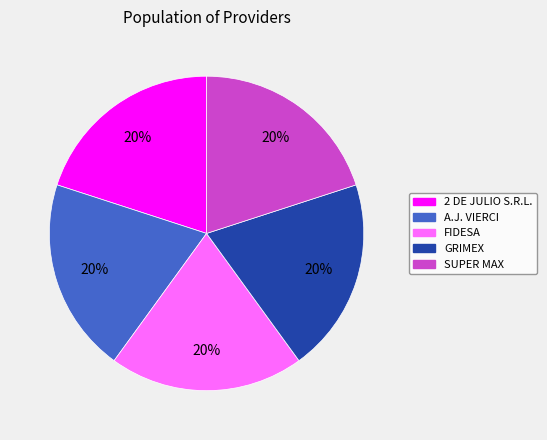

To the nearest percent, what percentage of the pie is SUPER MAX?

20%